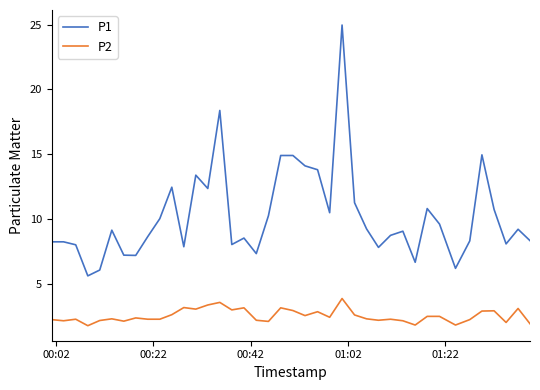

What is the difference between the maximum and minimum values in the P1 series?

19.4